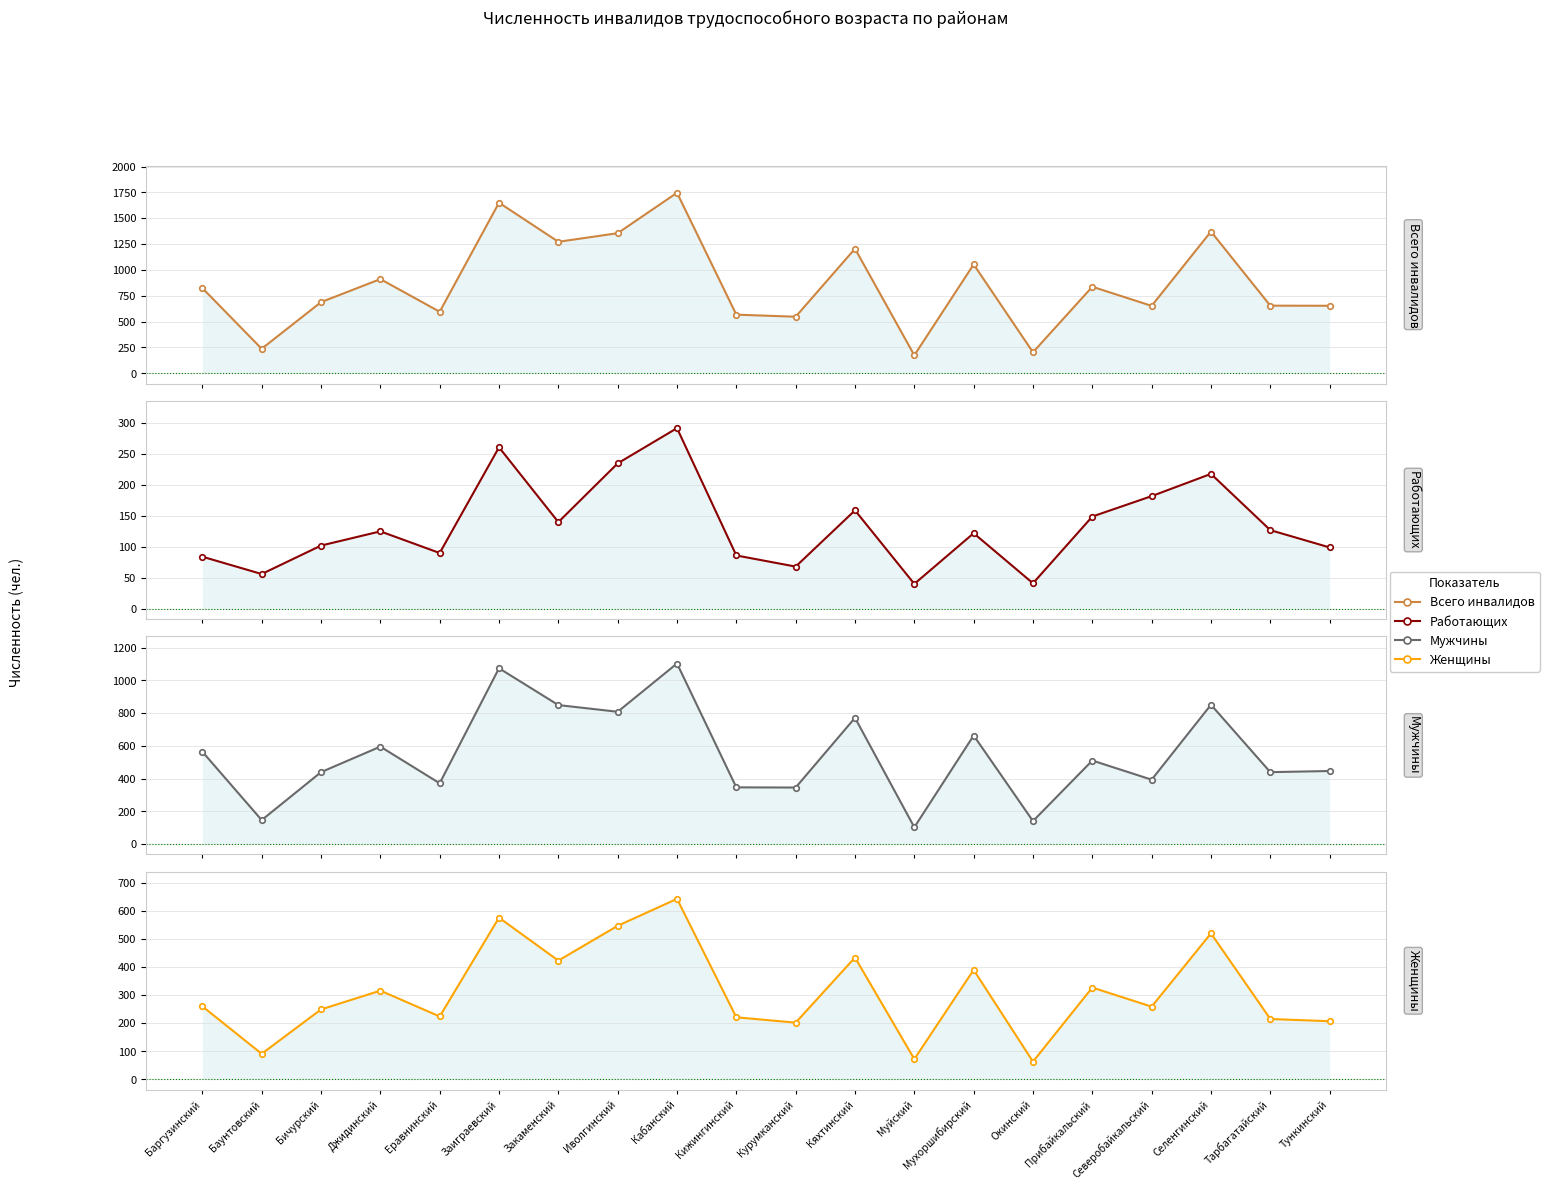

What is the label of the 9th point from the left?

Кабанский